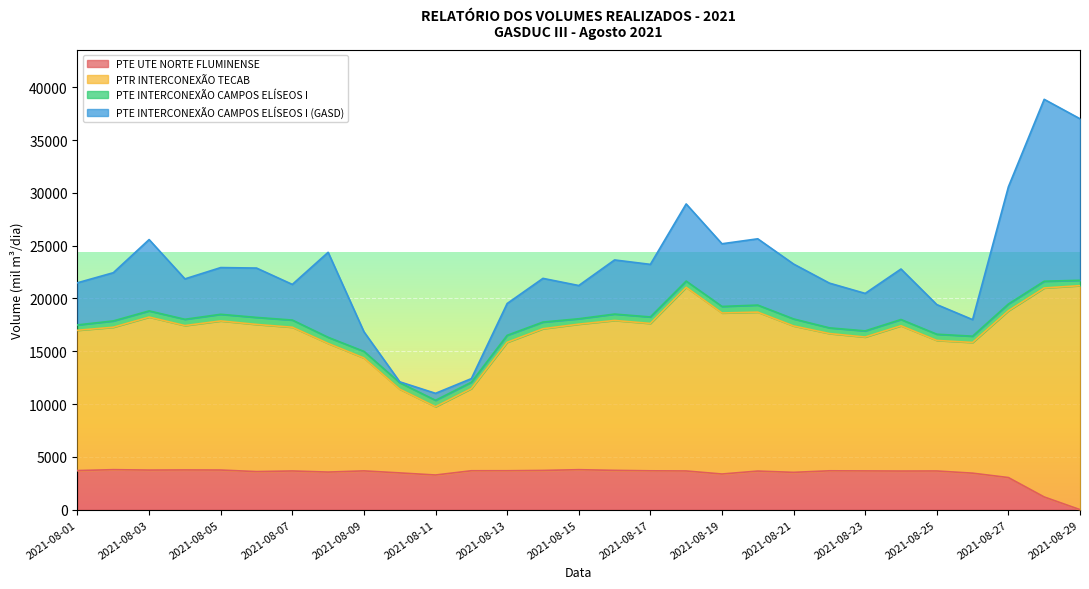

What is the sum of the PTE INTERCONEXÃO CAMPOS ELÍSEOS I (GASD) values at 2021-08-28 and 2021-08-16?

22347.4